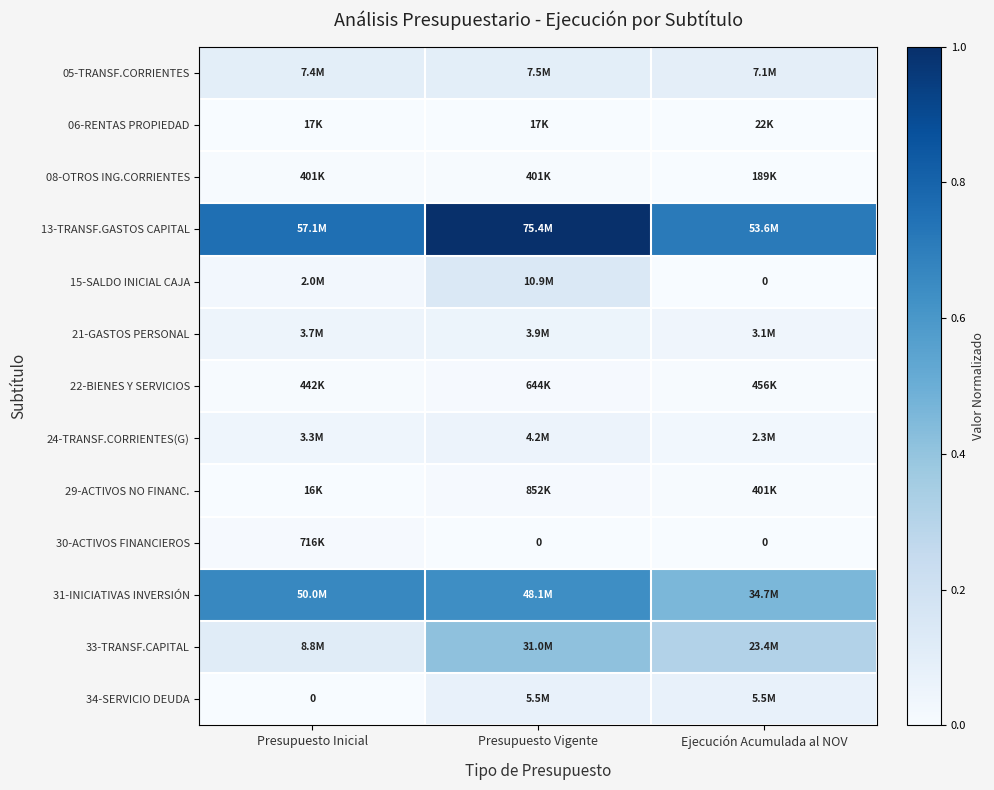

At how many categories does at least one series exceed 0?

3